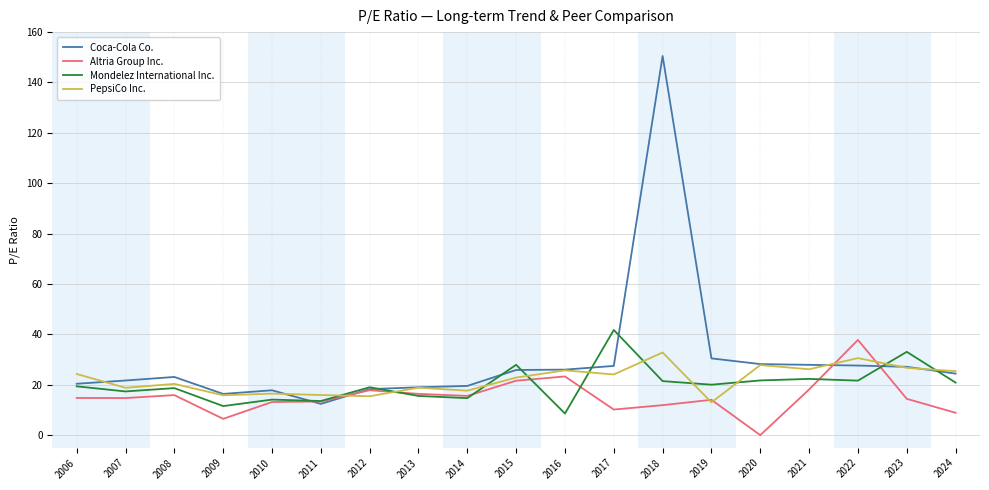

The PepsiCo Inc. series shows 31.9 at 2013. True or false?

False